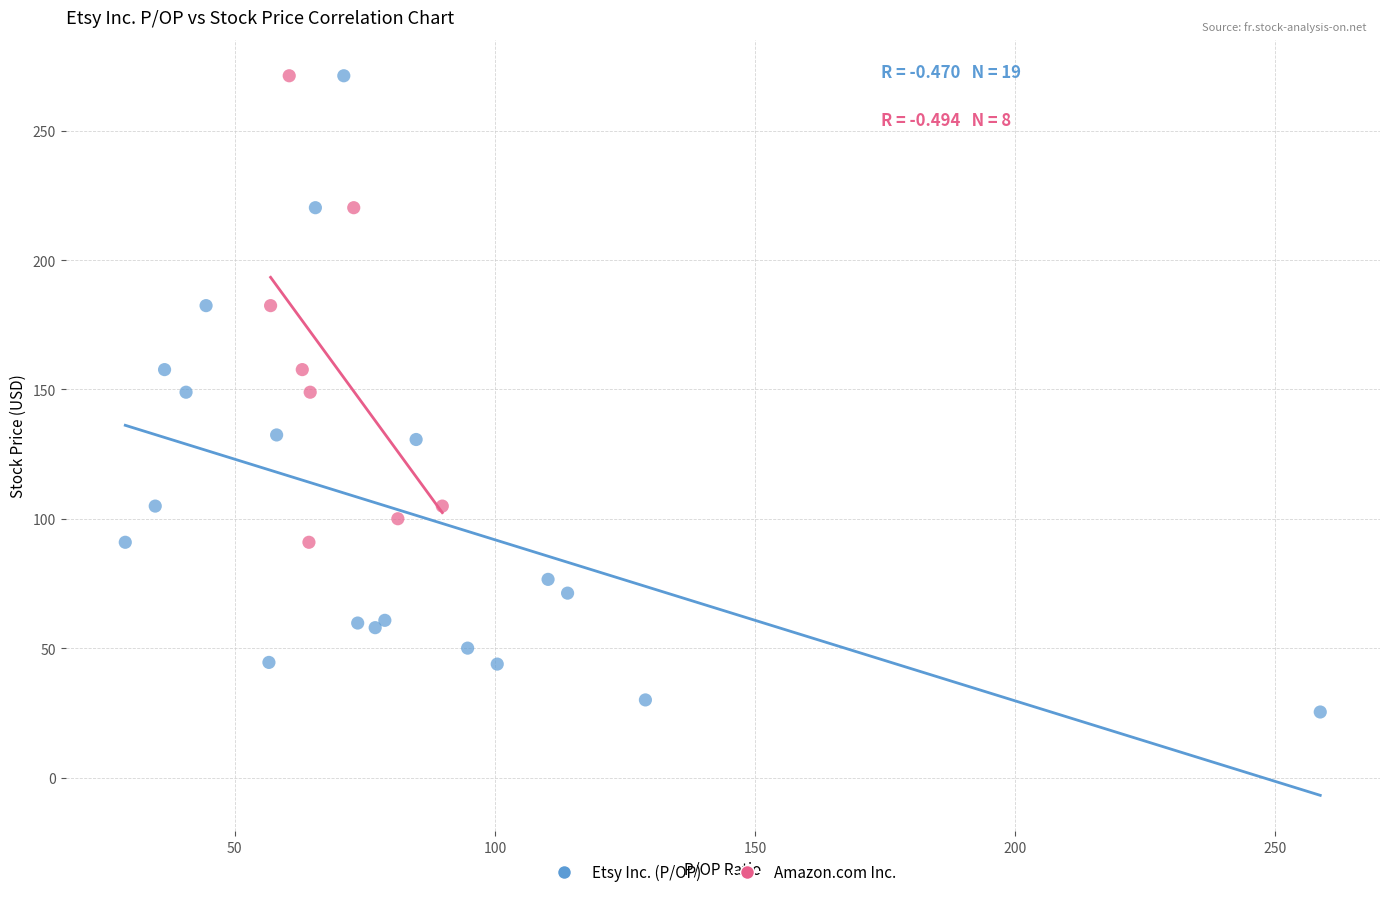

Which series has the widest spread of Y values?

Etsy Inc. (P/OP)